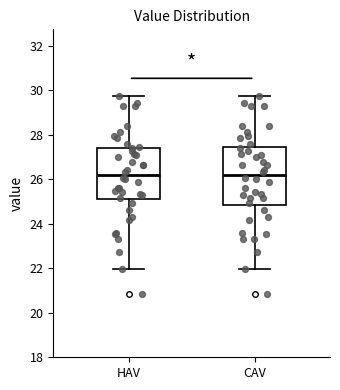

Reading left to right, transcribe this box plot: for each box, give where its median line is, the range the box spans, and where its two whiskers end, as read against the y-axis. The values are not printed on the chart, so give them approximately, as read against the axis.

HAV: median 26.2, box 25.2 to 27.4, whiskers 22.0 to 29.8
CAV: median 26.2, box 24.8 to 27.4, whiskers 22.0 to 29.8